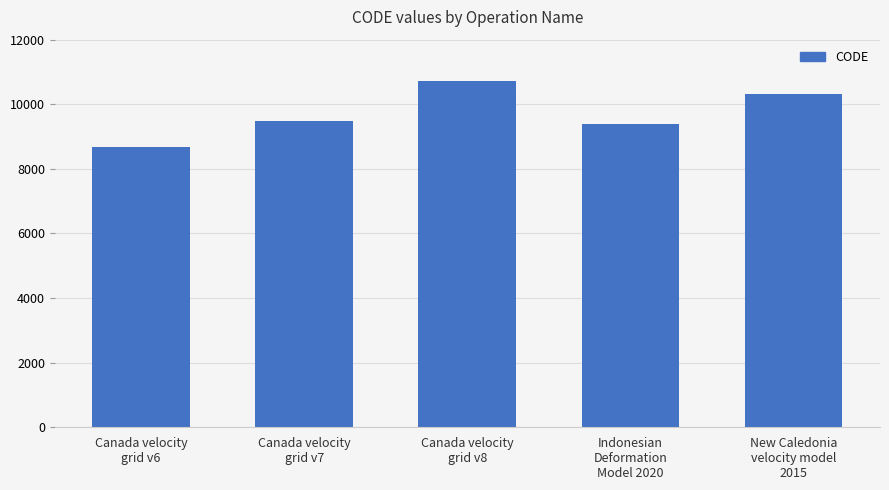

Reading right to left, list all the values displayed in this chart.

10323	9375	10707	9483	8676